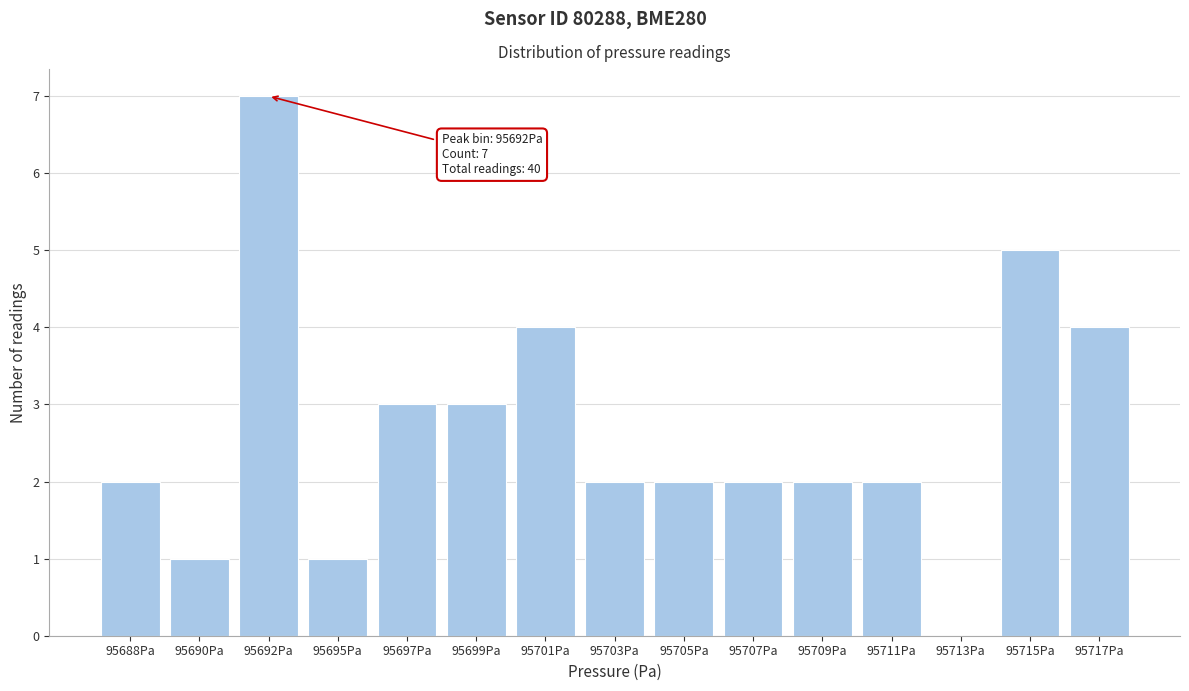

Reading left to right, transcribe all the data shown in this chart.

95688Pa=2	95690Pa=1	95692Pa=7	95695Pa=1	95697Pa=3	95699Pa=3	95701Pa=4	95703Pa=2	95705Pa=2	95707Pa=2	95709Pa=2	95711Pa=2	95713Pa=0	95715Pa=5	95717Pa=4